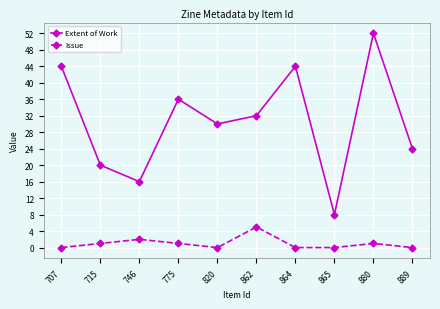

At which category does Extent of Work reach its first local peak?

775